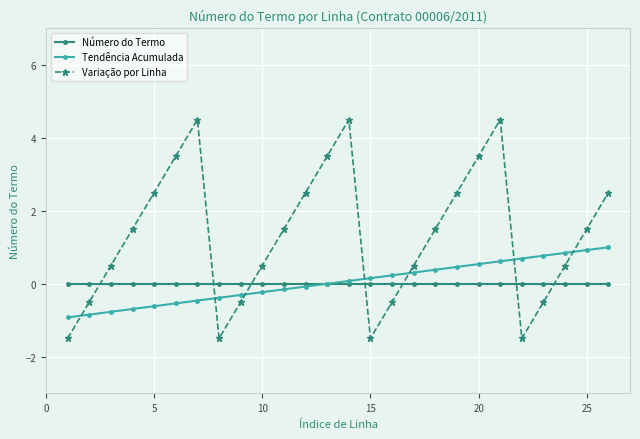

List the series in order of their peak value, highest first.

Variação por Linha, Tendência Acumulada, Número do Termo